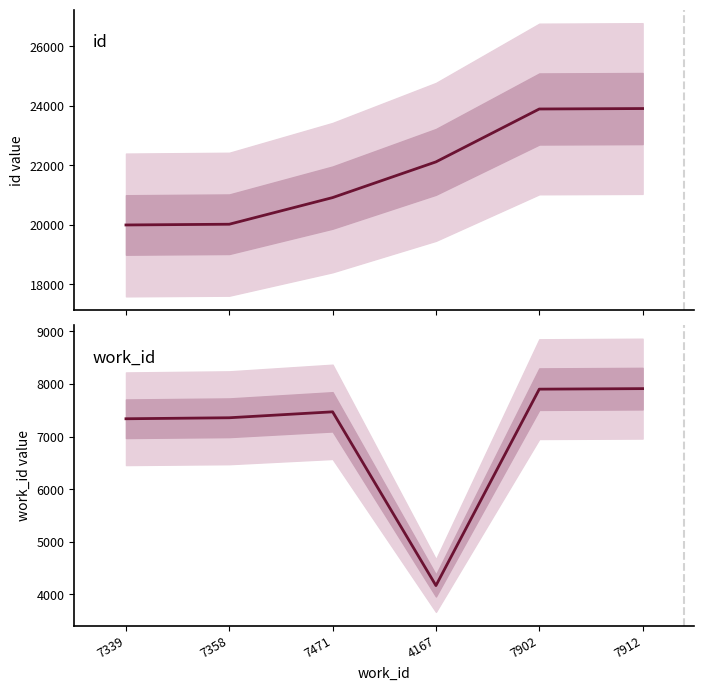

What is the sum of all id values?

130802